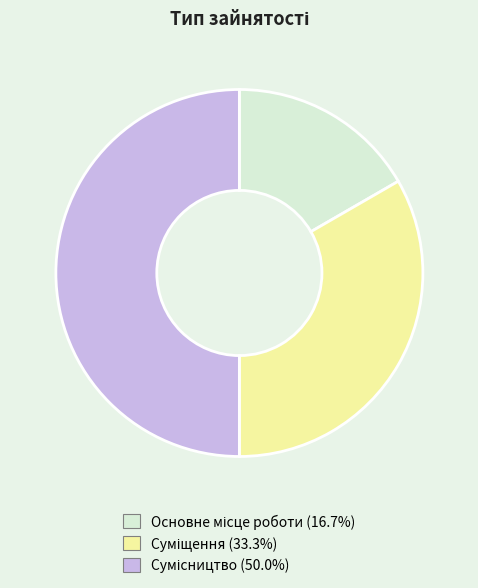

Count the number of slices in the pie.

3